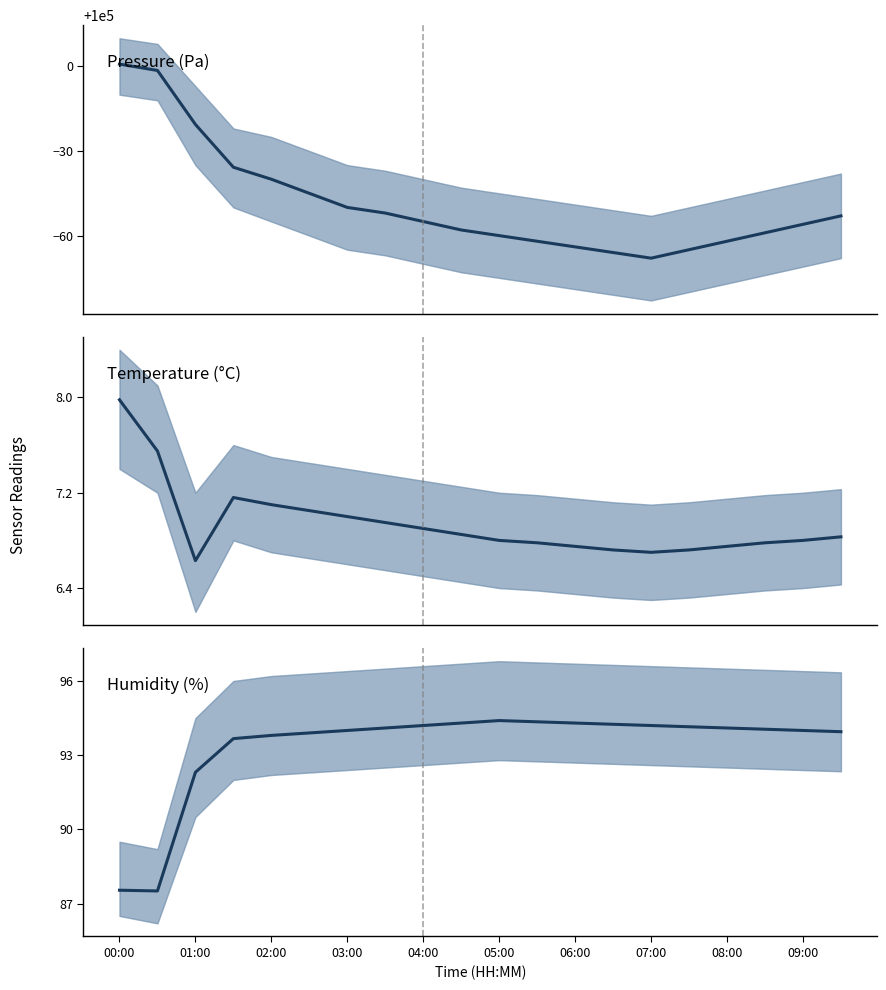

At which category is the sum across all series the highest?

00:00